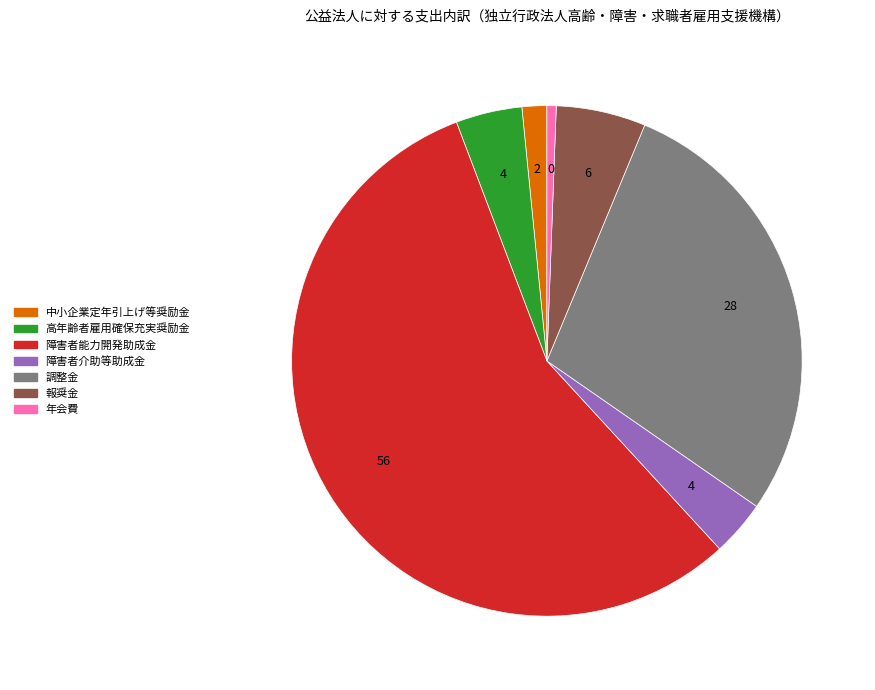

Which category accounts for the majority?

障害者能力開発助成金